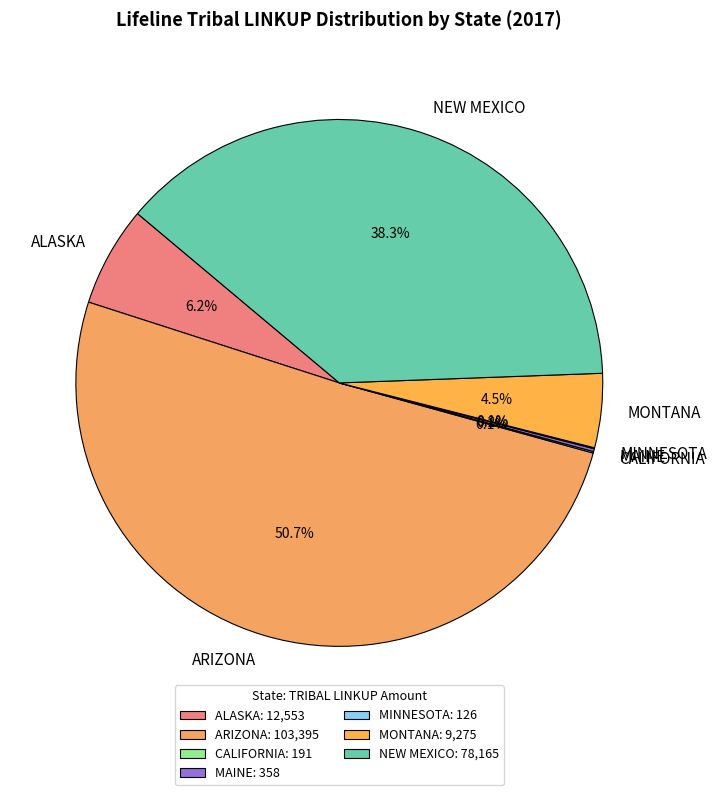

Does any single category account for the majority?

Yes